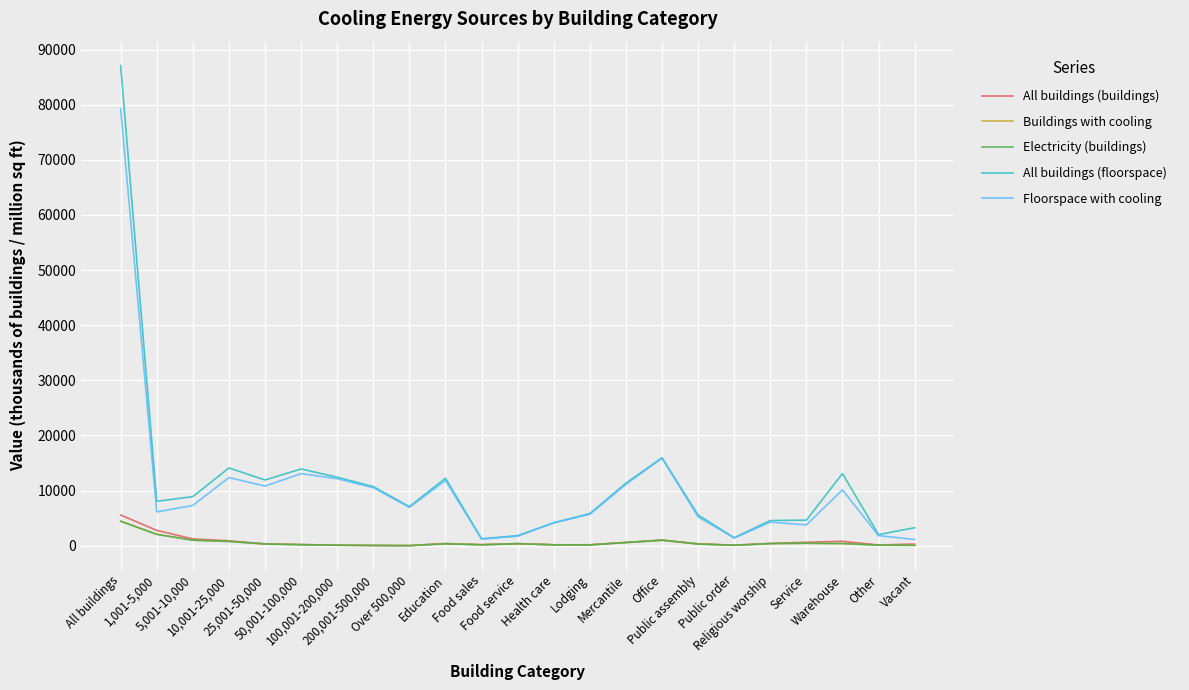

True or false: All buildings (floorspace) and All buildings (buildings) intersect in this chart.

False